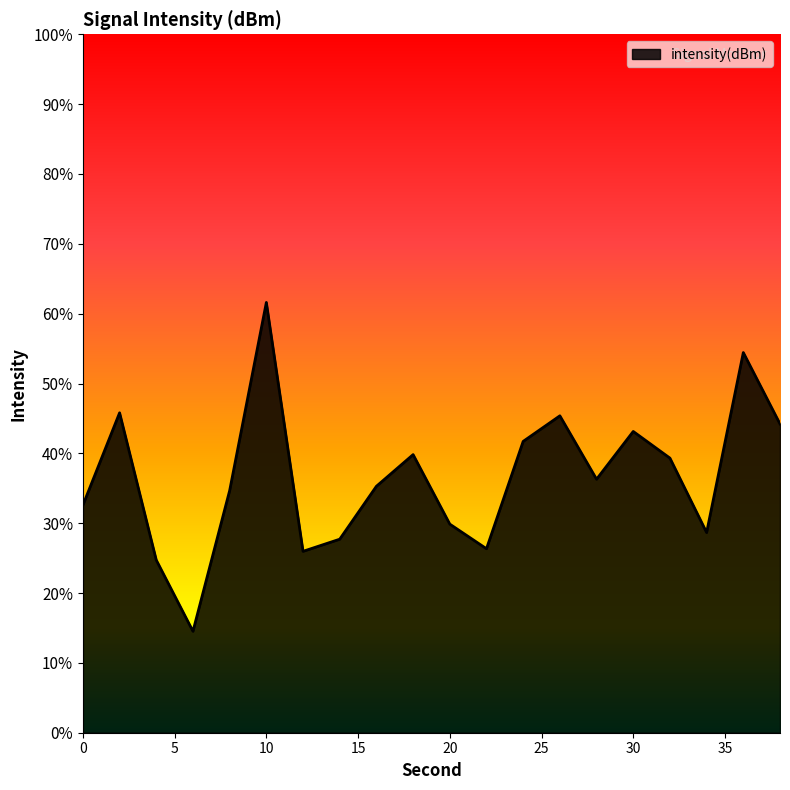

The value at 36 is -116.8. True or false?

True